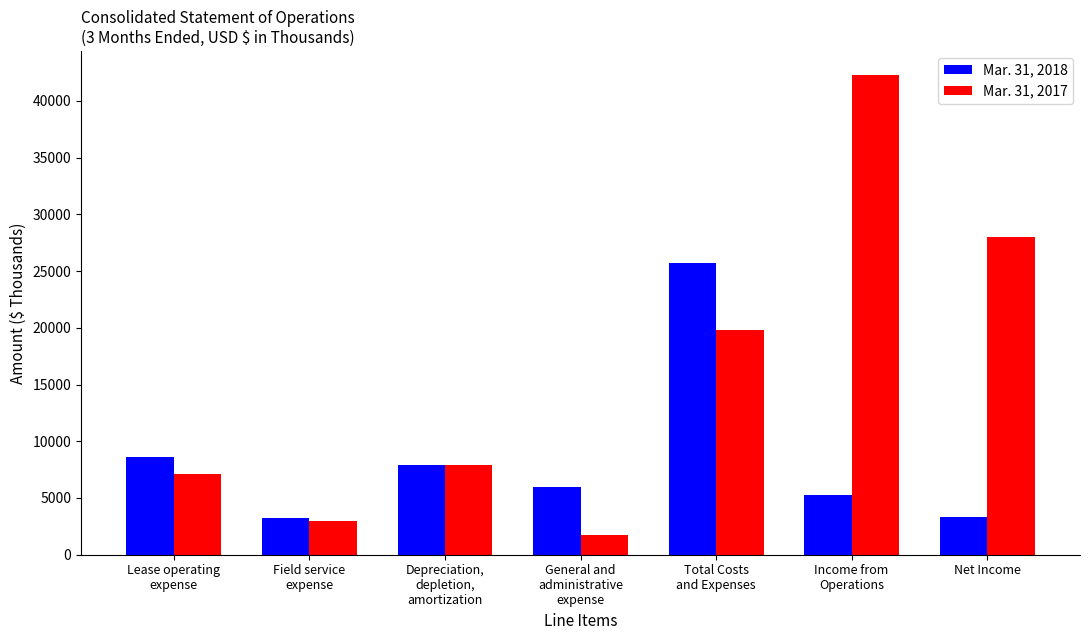

List the series in order of their overall mean, highest first.

Mar. 31, 2017, Mar. 31, 2018